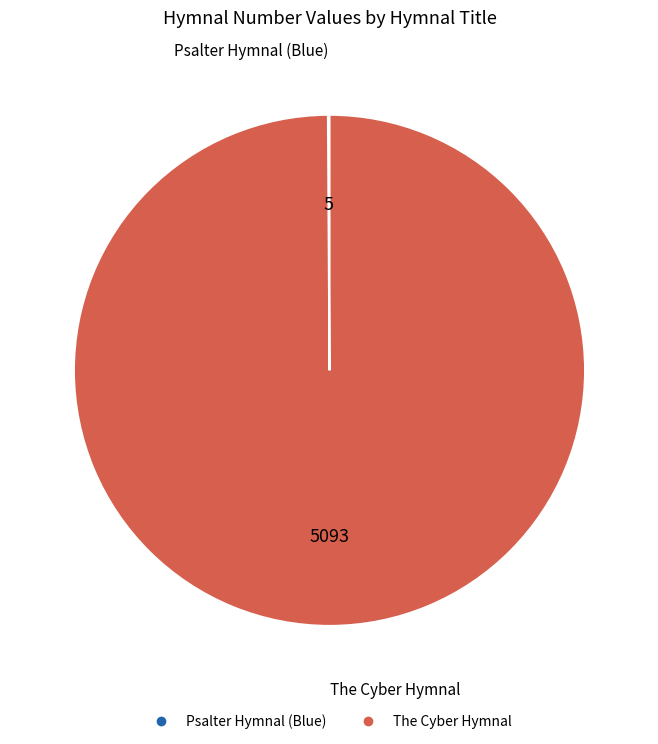

Is The Cyber Hymnal the majority of the pie?

Yes